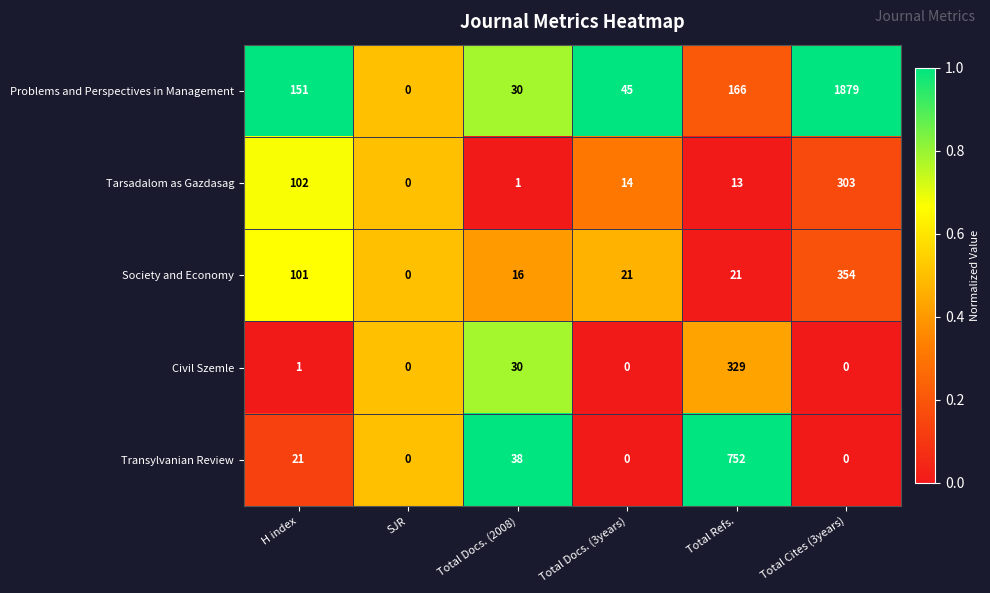

What is the highest value of the Tarsadalom as Gazdasag series?

303